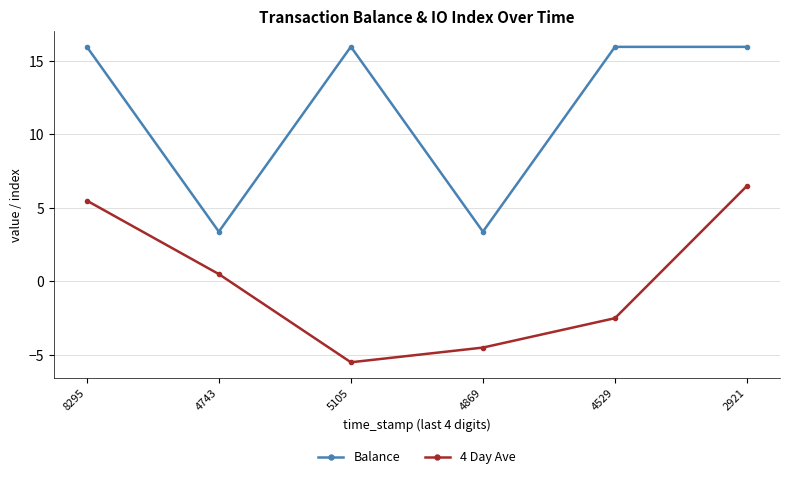

Rank the series by their average value, from highest to lowest.

Balance, 4 Day Ave